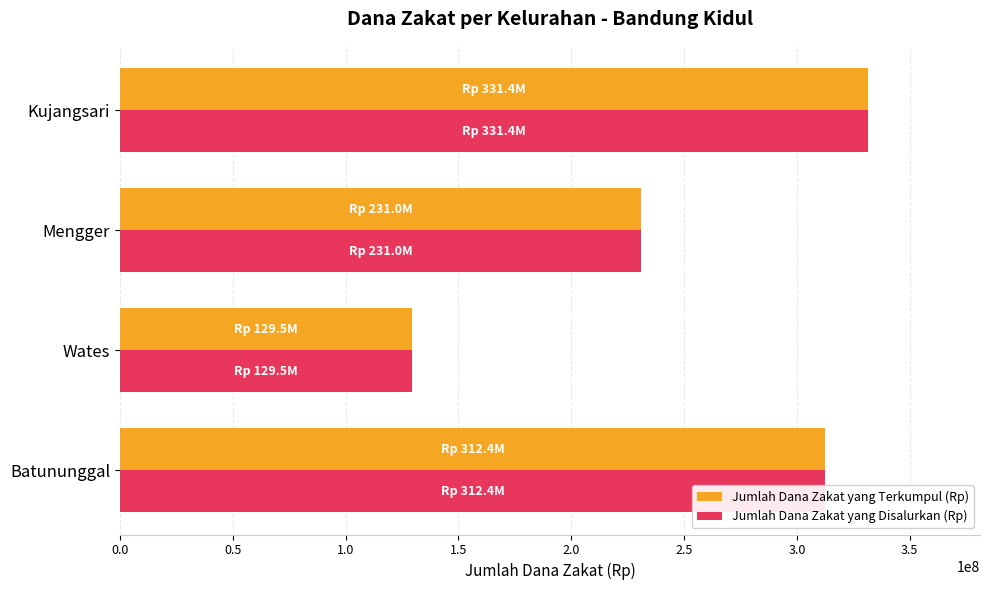

Where is Jumlah Dana Zakat yang Terkumpul (Rp) nearest to the value 230463375?

Mengger